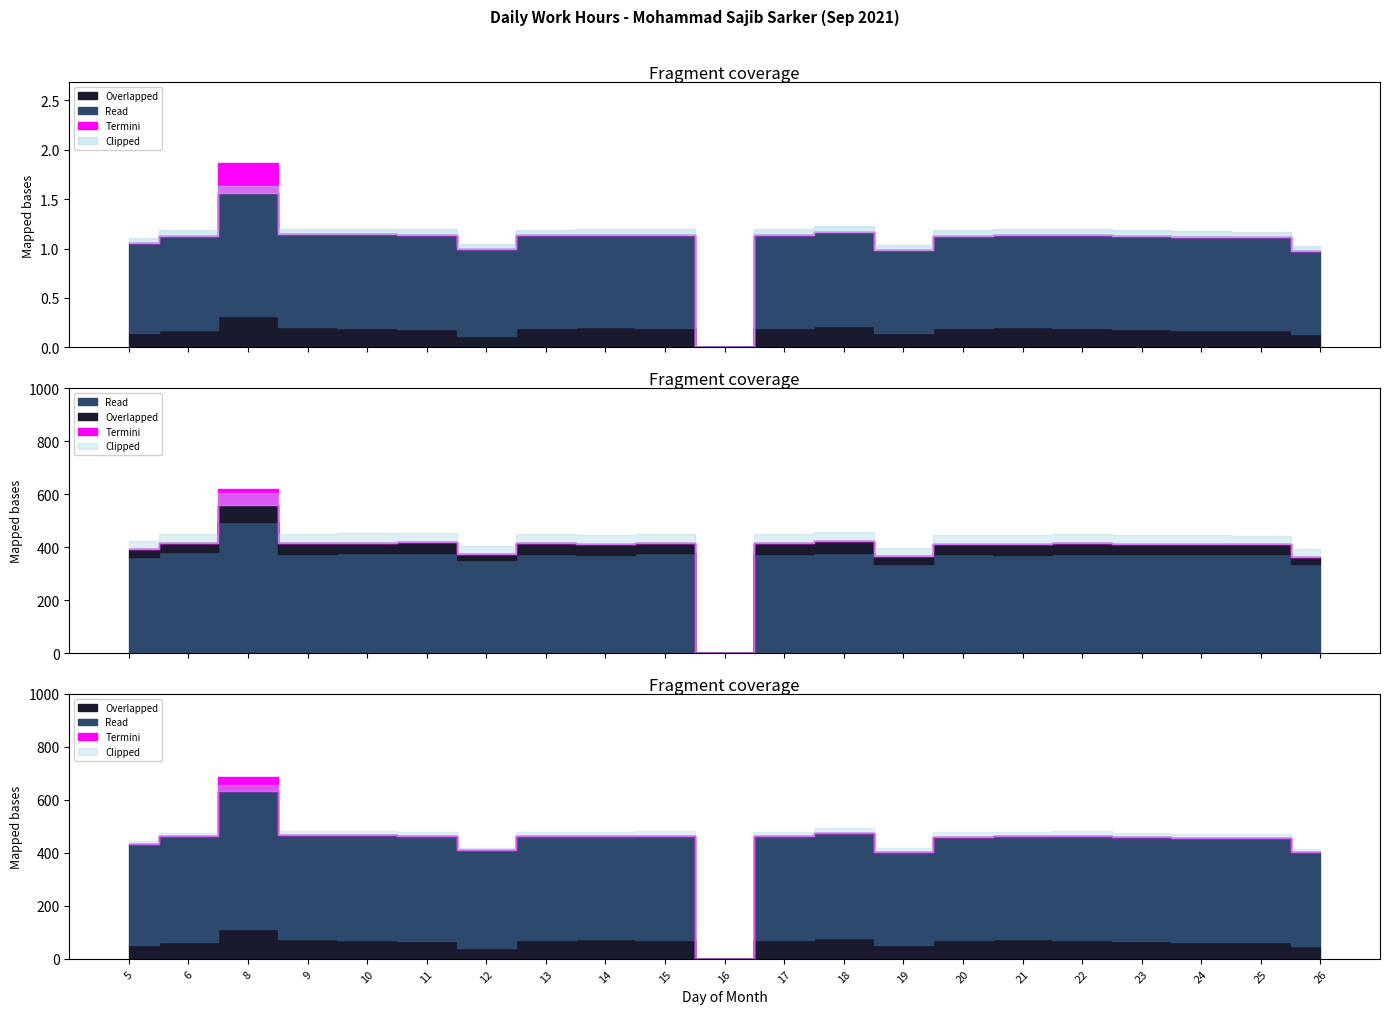

True or false: Overlapped and Low intersect in this chart.

False